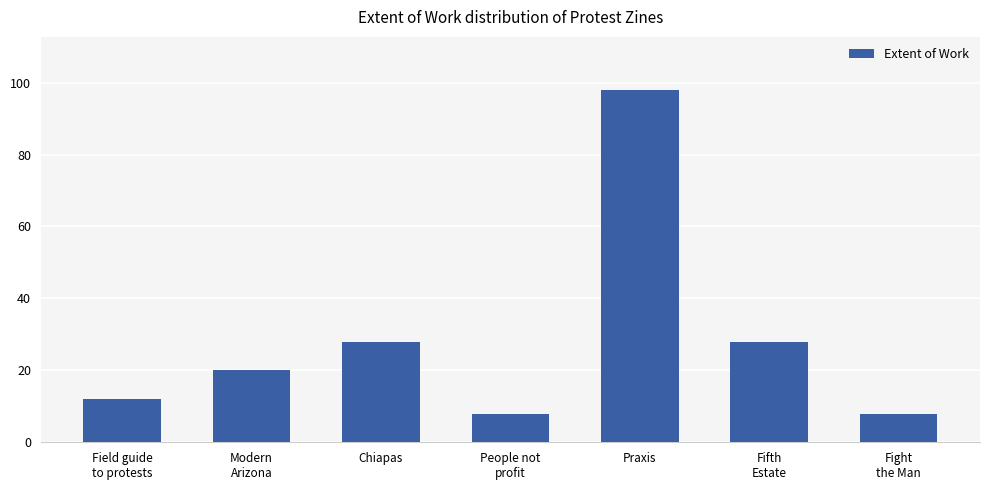

Approximately how many times larger is the value at Modern
Arizona compared to Fight
the Man?

2.5